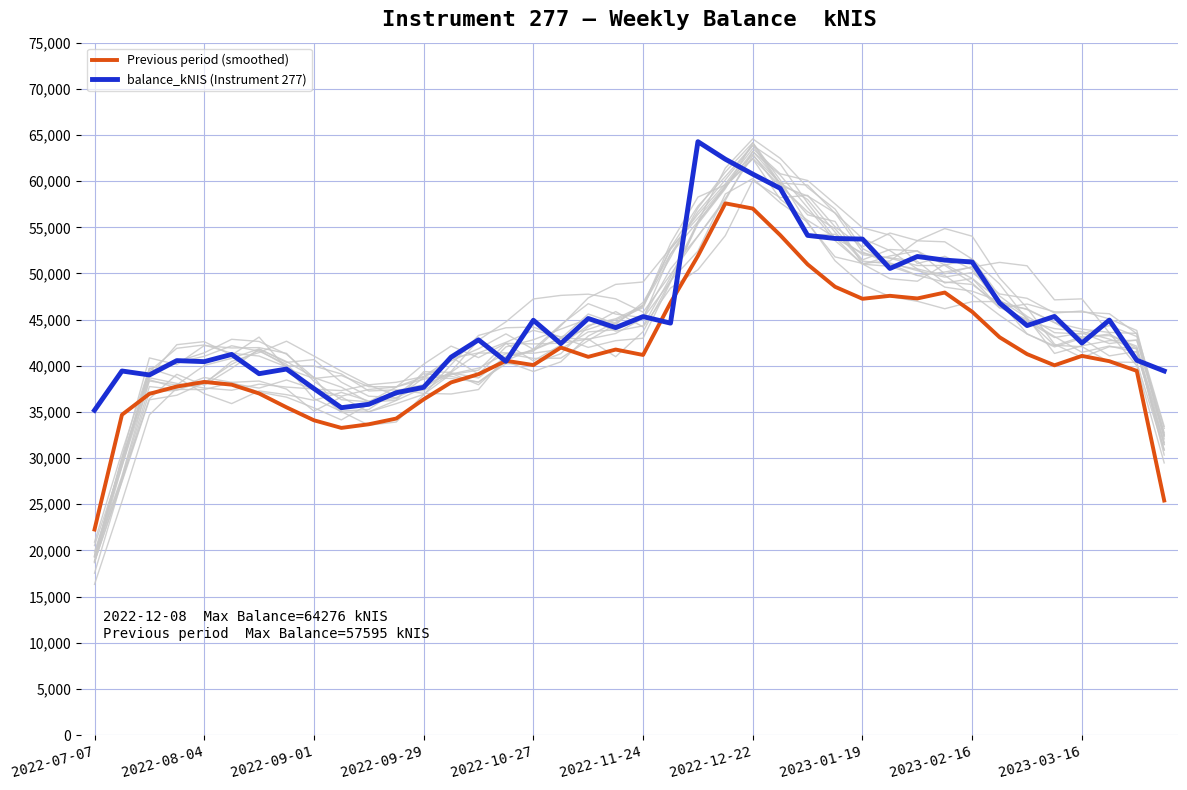

What is the lowest value of the Previous period (smoothed) series?

22265.6